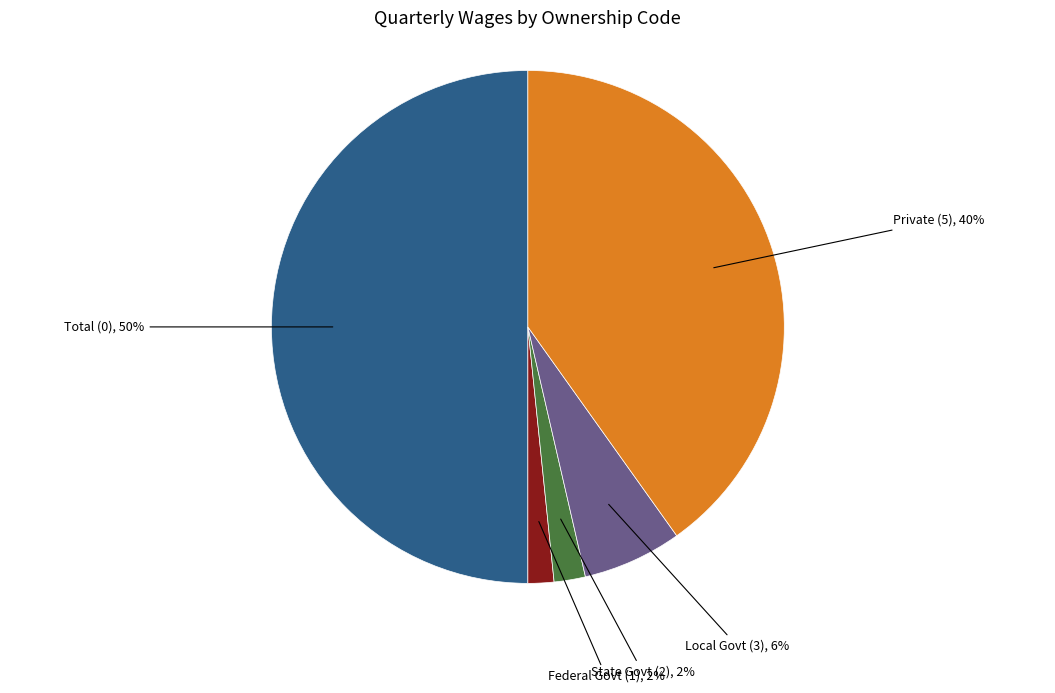

How many slices are in this pie chart?

5